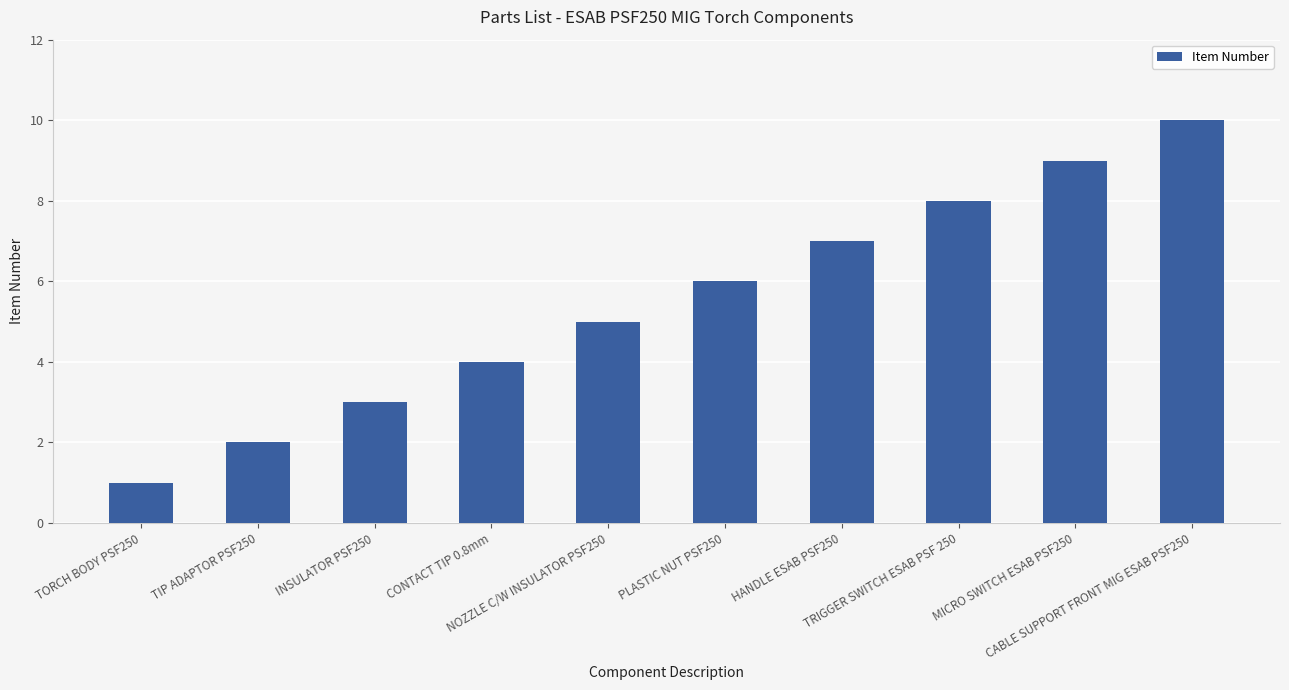

What is the sum of the values at TRIGGER SWITCH ESAB PSF 250 and CONTACT TIP 0.8mm?

12